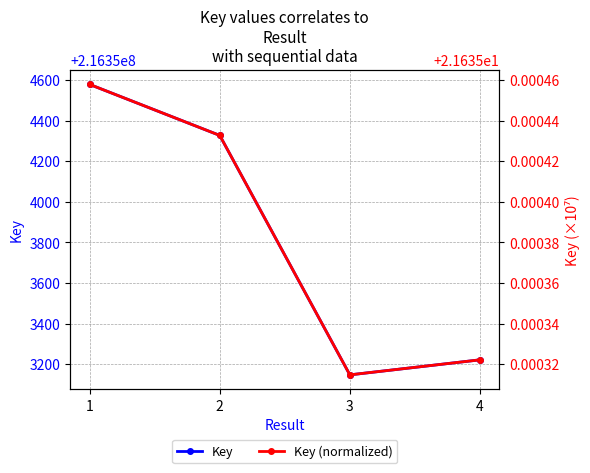

How many lines are shown in the chart?

2